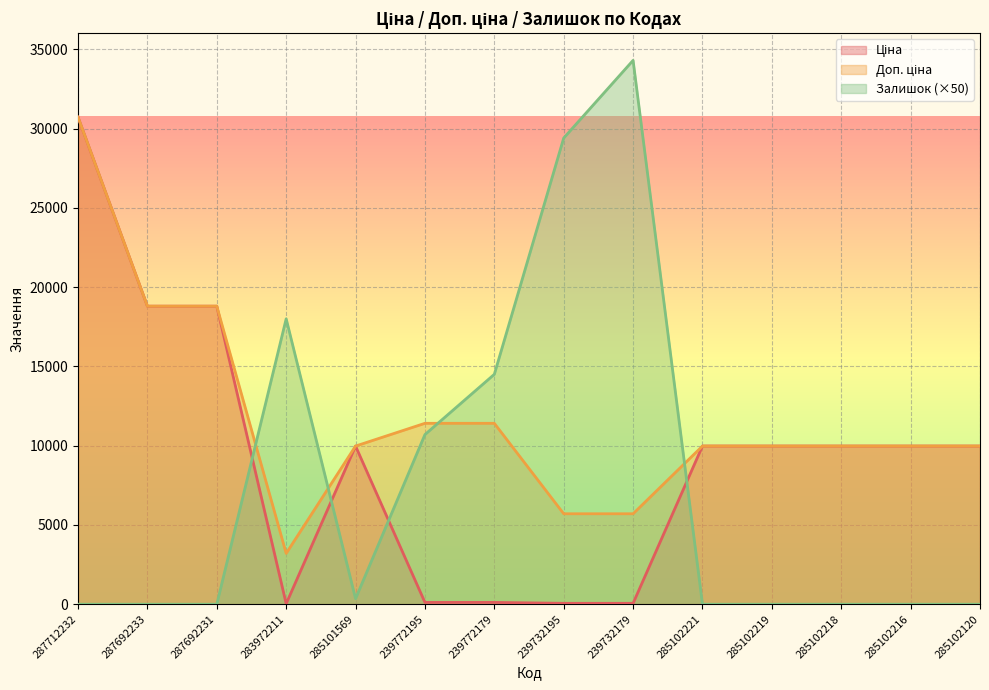

True or false: Ціна has more than 2 interior local peaks.

False